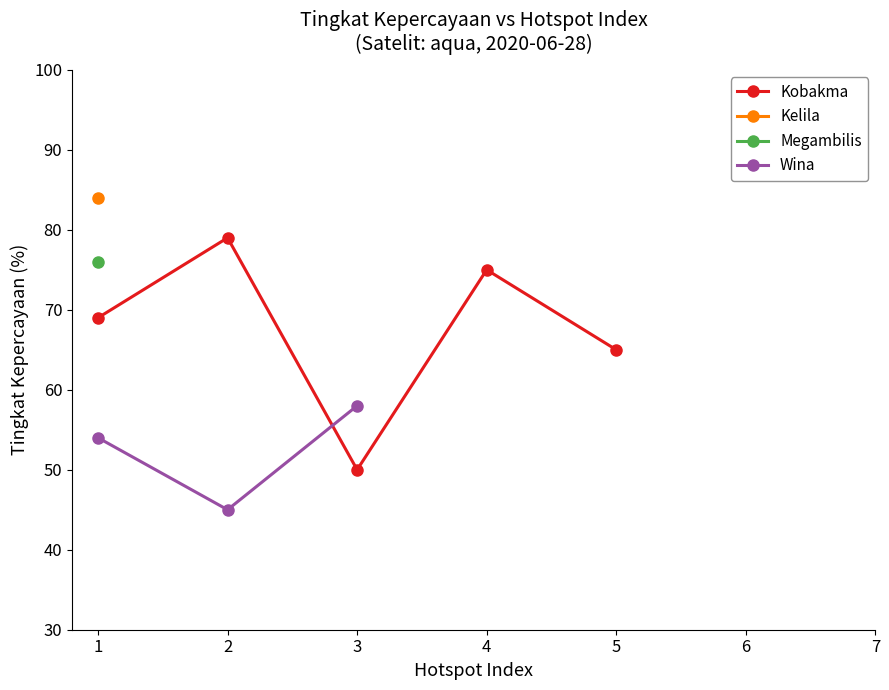

What is the change in value from 1 to 3?

+4